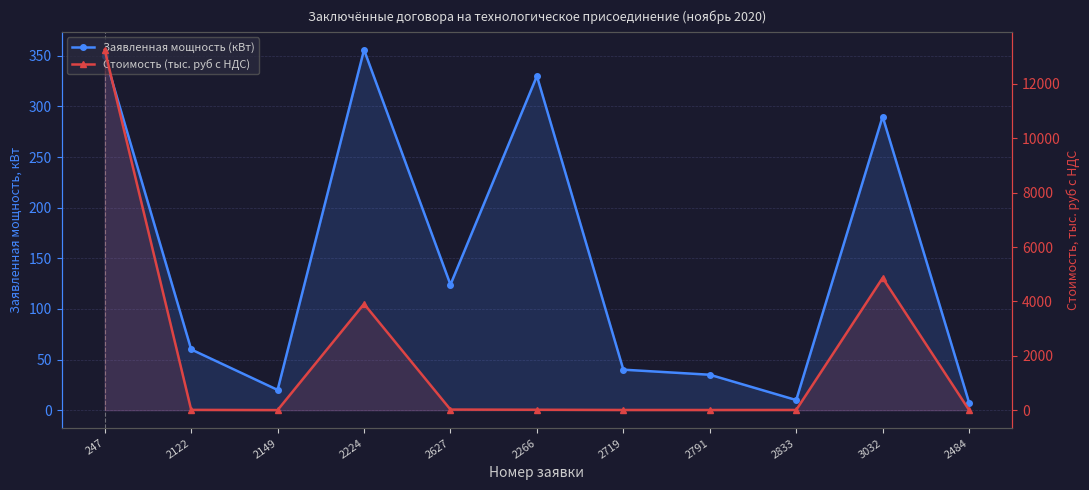

How many values in the Заявленная мощность (кВт) series are below 60?

5